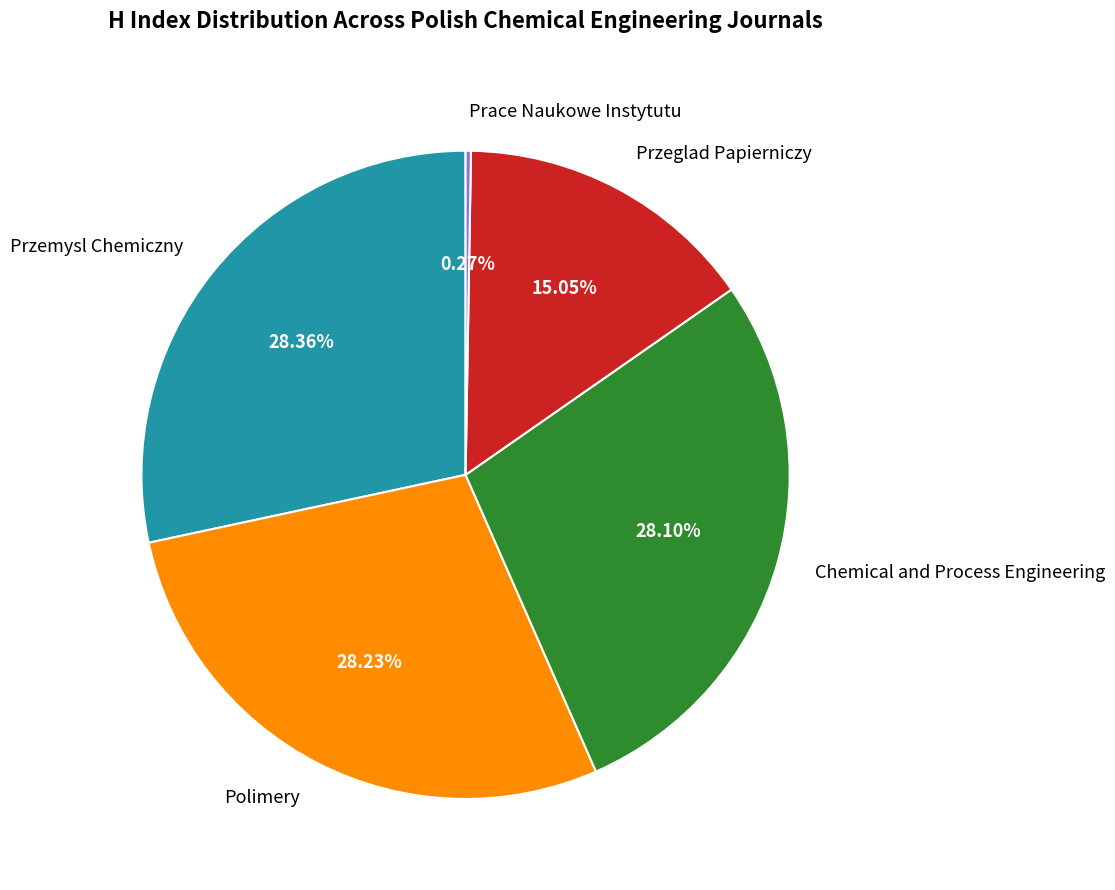

What percentage is NOT represented by Polimery?

71.8%